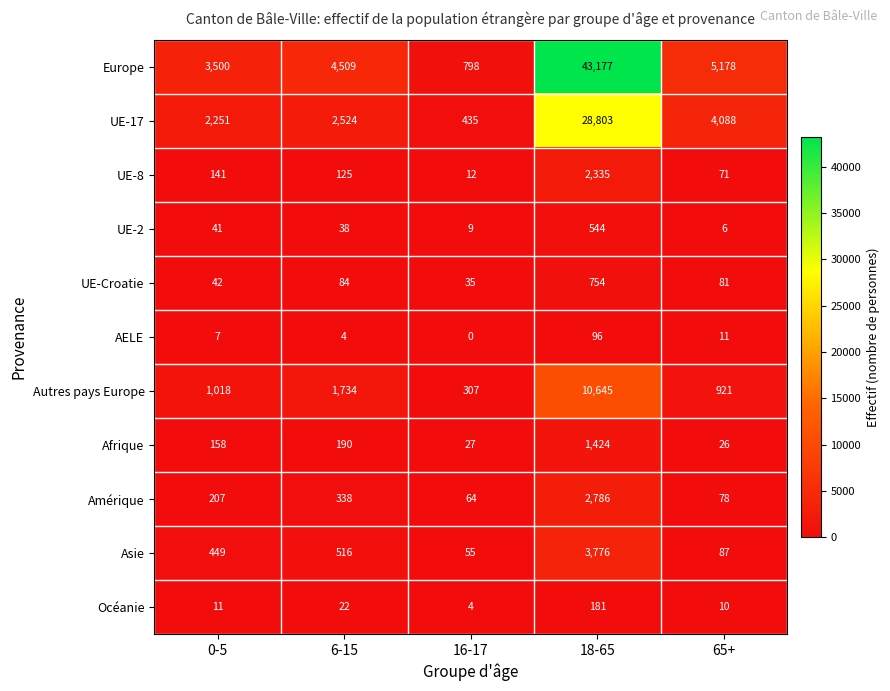

Is it true that Autres pays Europe equals 2909 at 6-15?

False